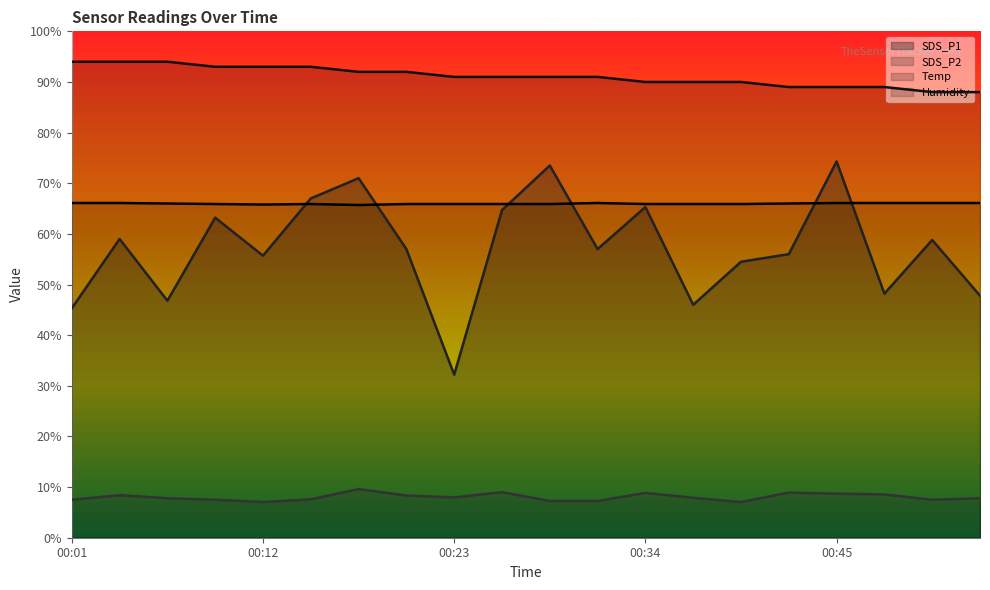

Rank the categories by SDS_P2 value from highest to lowest.

00:18, 00:26, 00:43, 00:34, 00:45, 00:48, 00:04, 00:21, 00:23, 00:37, 00:07, 00:54, 00:15, 00:01, 00:10, 00:51, 00:29, 00:32, 00:12, 00:40